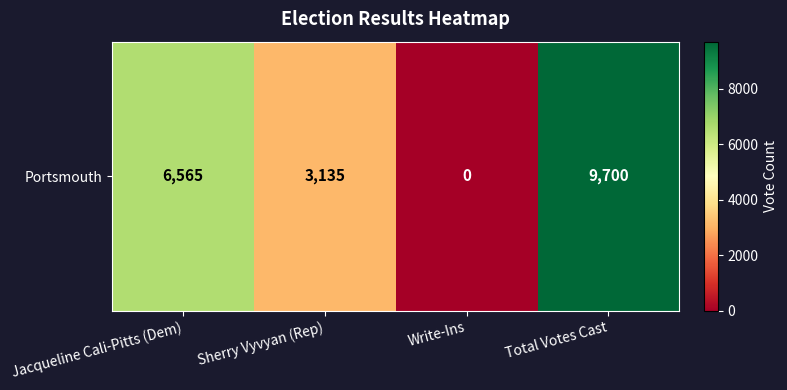

Reading left to right, extract all data points from this chart.

Jacqueline Cali-Pitts (Dem)=6565	Sherry Vyvyan (Rep)=3135	Write-Ins=0	Total Votes Cast=9700